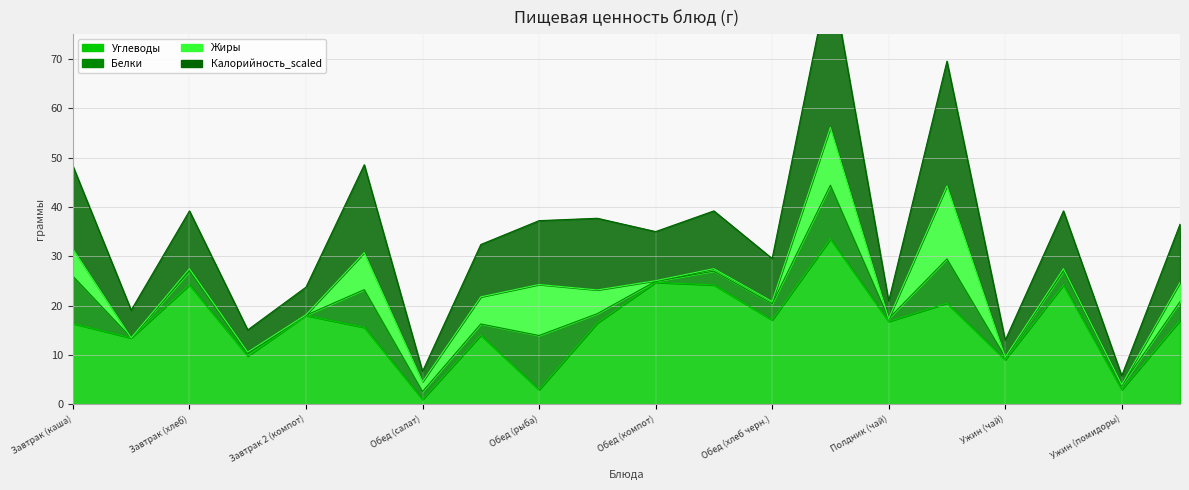

What is the difference between the highest and lowest values at Ужин (помидоры)?

2.8